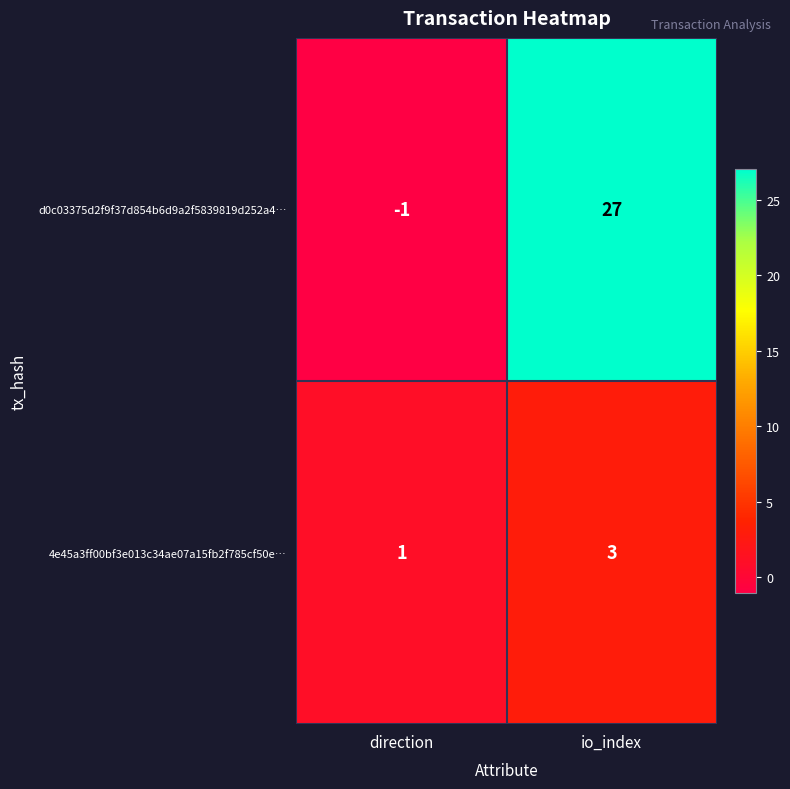

Which series has the largest range (max minus min)?

d0c03375d2f9f37d854b6d9a2f5839819d252a4…